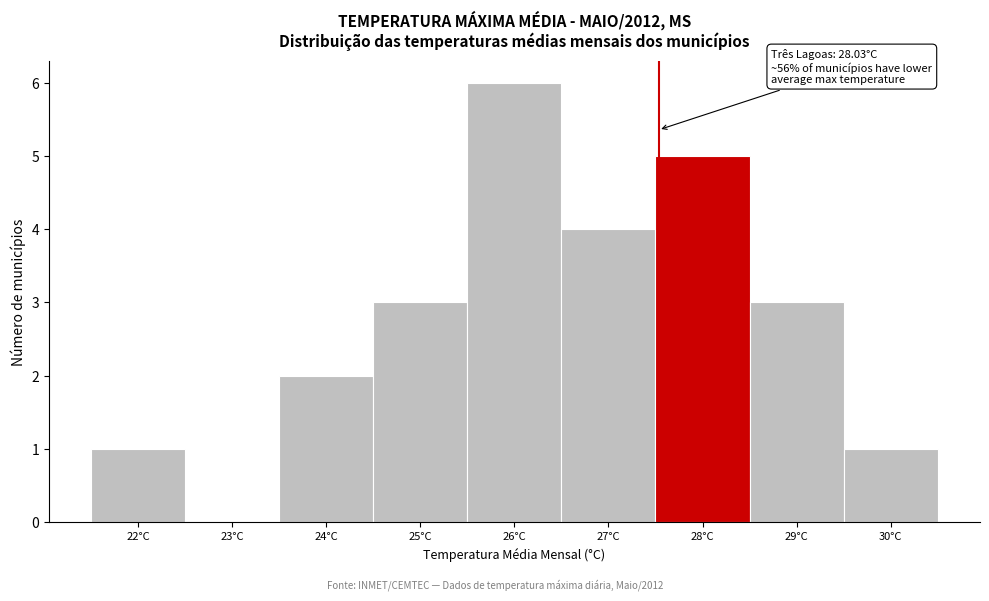

Reading right to left, list all the values displayed in this chart.

30°C=1	29°C=3	28°C=5	27°C=4	26°C=6	25°C=3	24°C=2	23°C=0	22°C=1